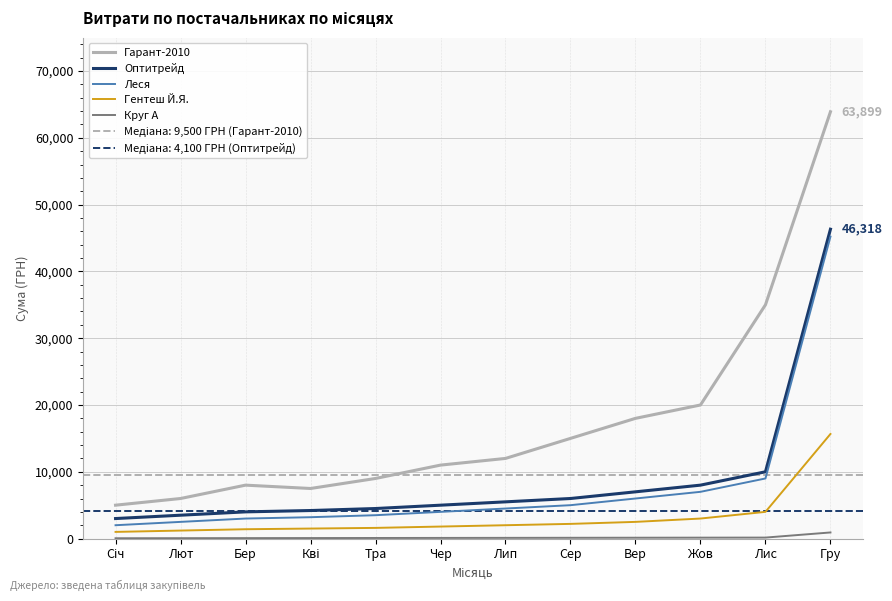

List the series in order of their peak value, lowest first.

Круг А, Гентеш Й.Я., Леся, Оптитрейд, Гарант-2010